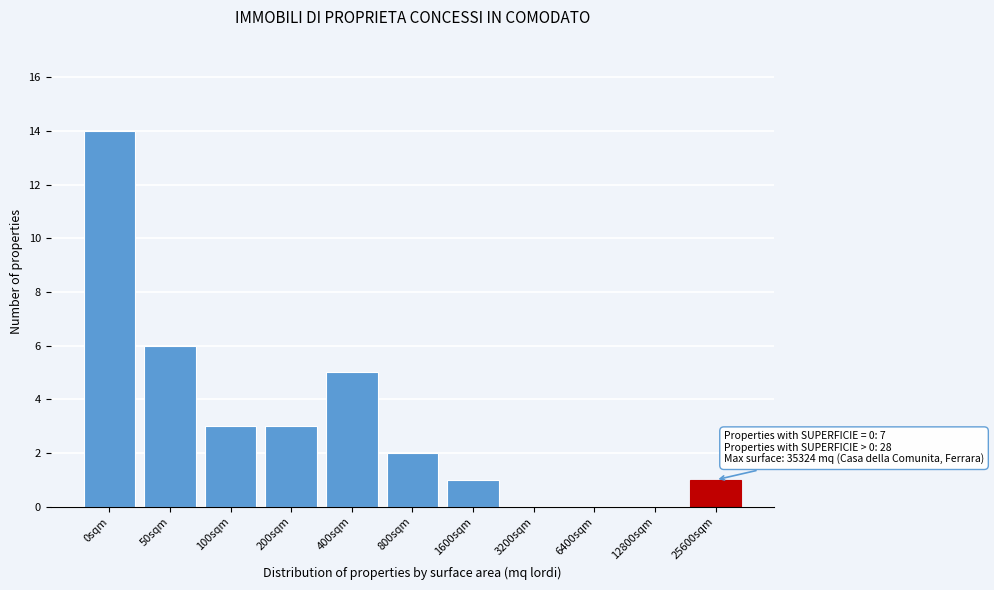

Reading left to right, extract all data points from this chart.

0sqm=14	50sqm=6	100sqm=3	200sqm=3	400sqm=5	800sqm=2	1600sqm=1	3200sqm=0	6400sqm=0	12800sqm=0	25600sqm=1